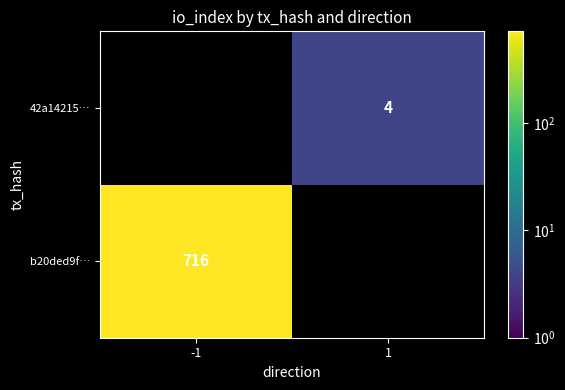

True or false: b20ded9f… has a value of 716 at -1.

True